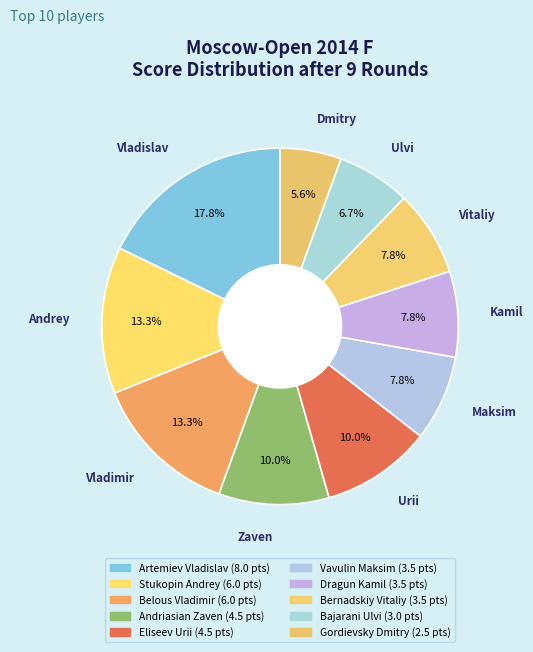

Combined, what portion of the pie is Stukopin Andrey and Andriasian Zaven?

23.3%